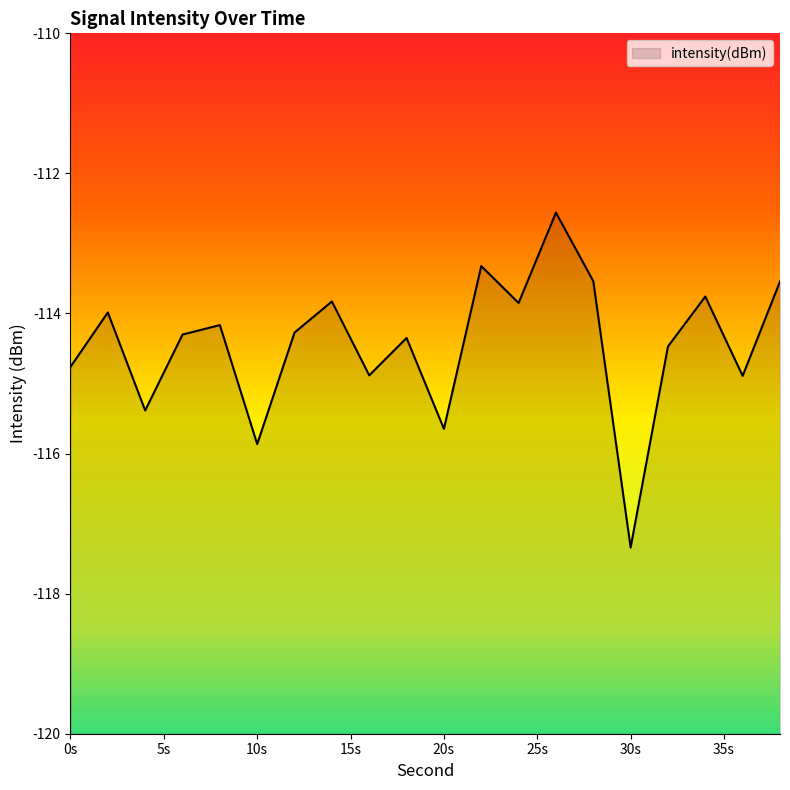

How many points are lower than both their immediate neighbors (excluding endpoints)?

7